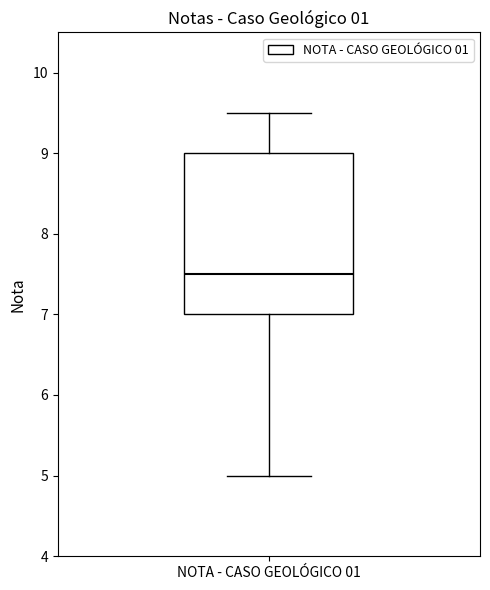

Read this box plot against the y-axis: the position of the median line, the range covered by the box, and the ends of both whiskers. The values are not printed on the chart, so give them approximately, as read against the axis.

median 7.5, box 7.0 to 9.0, whiskers 5.0 to 9.5